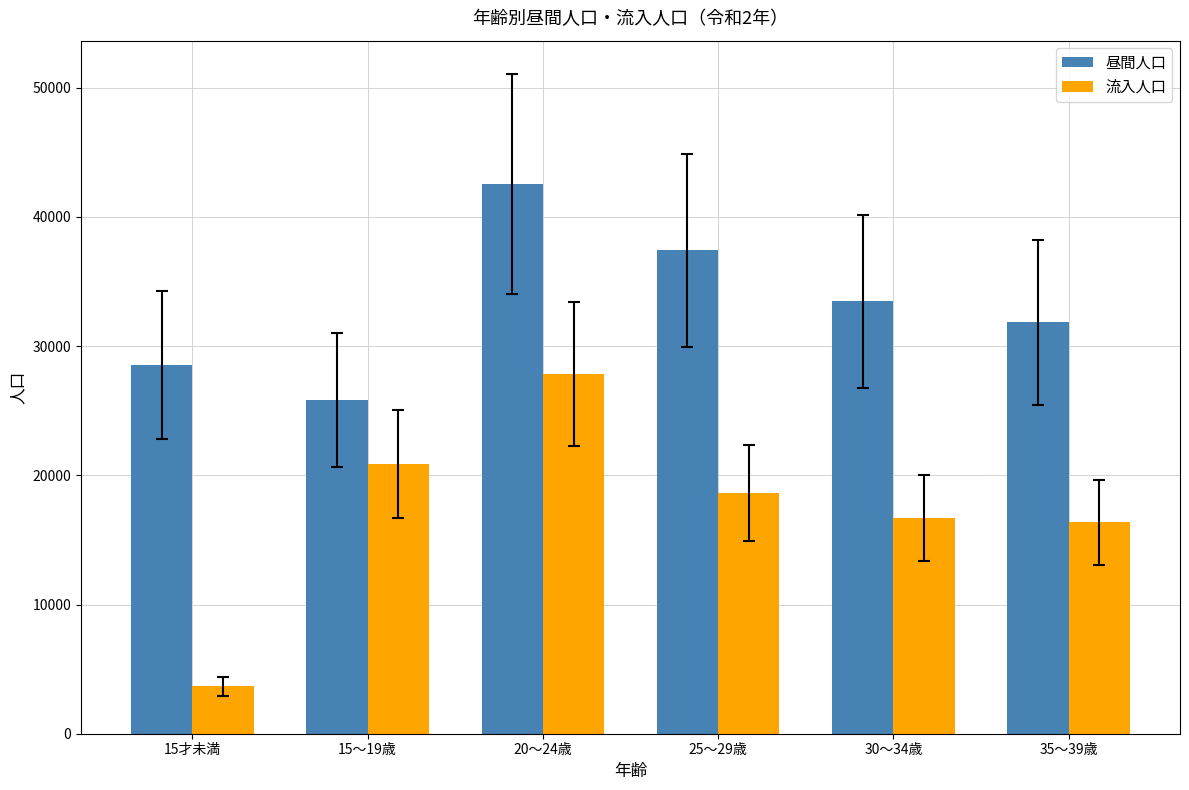

Rank the series by their average value, from lowest to highest.

流入人口, 昼間人口